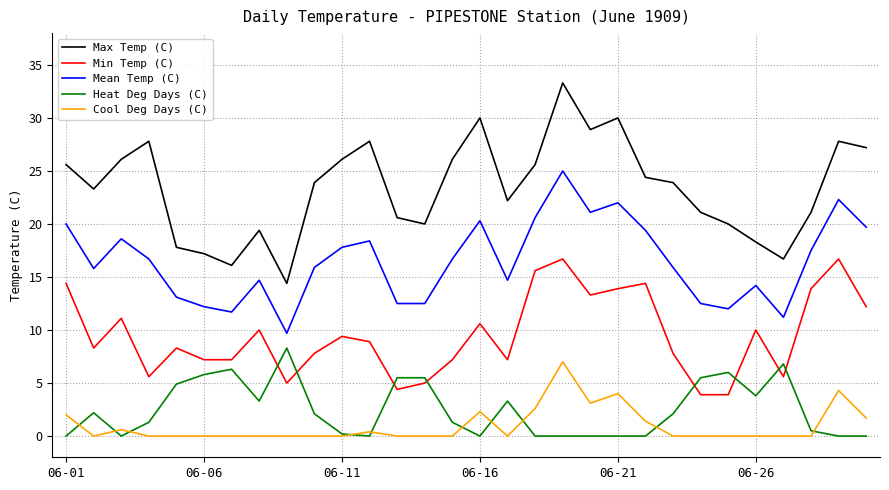

True or false: Max Temp (C) has more than 2 interior local peaks.

True